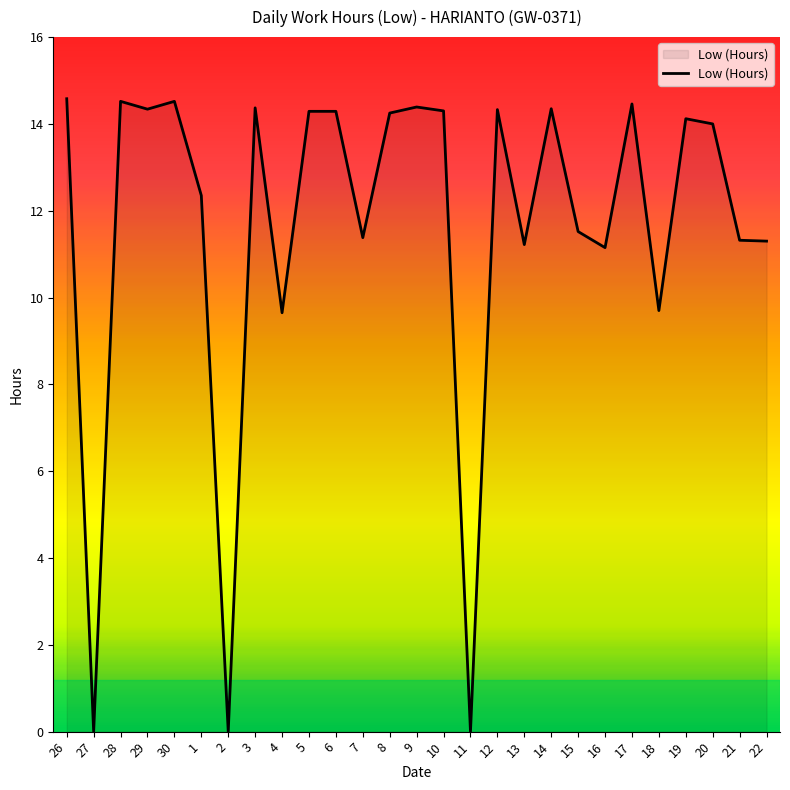

What position from the left is 12?

17